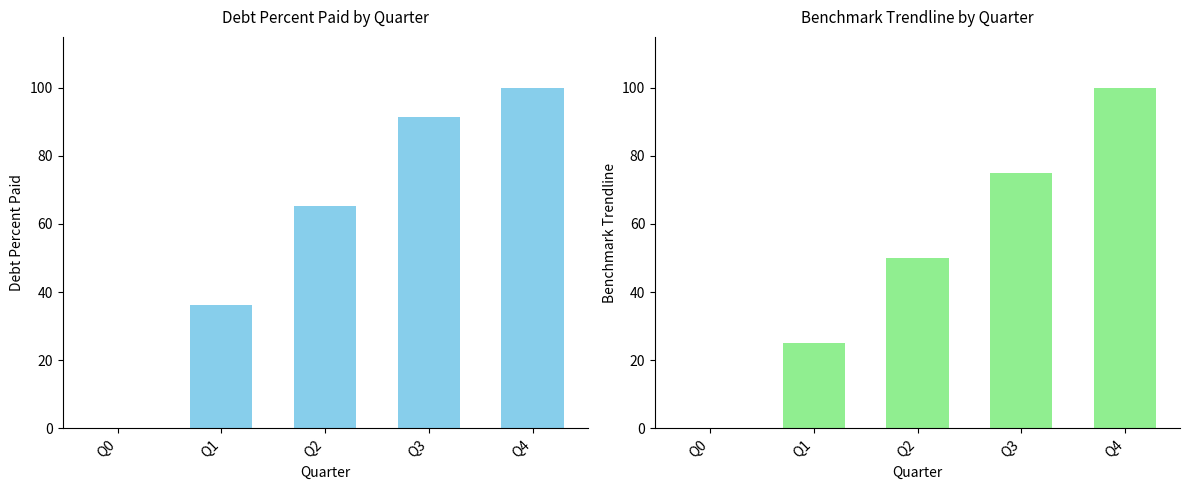

Reading left to right, transcribe all the data shown in this chart.

DebtPercentPaid: Q0=0.0	Q1=36.1	Q2=65.3	Q3=91.6	Q4=100.0
BenchmarkTrendline: Q0=0.0	Q1=25.0	Q2=50.0	Q3=75.0	Q4=100.0